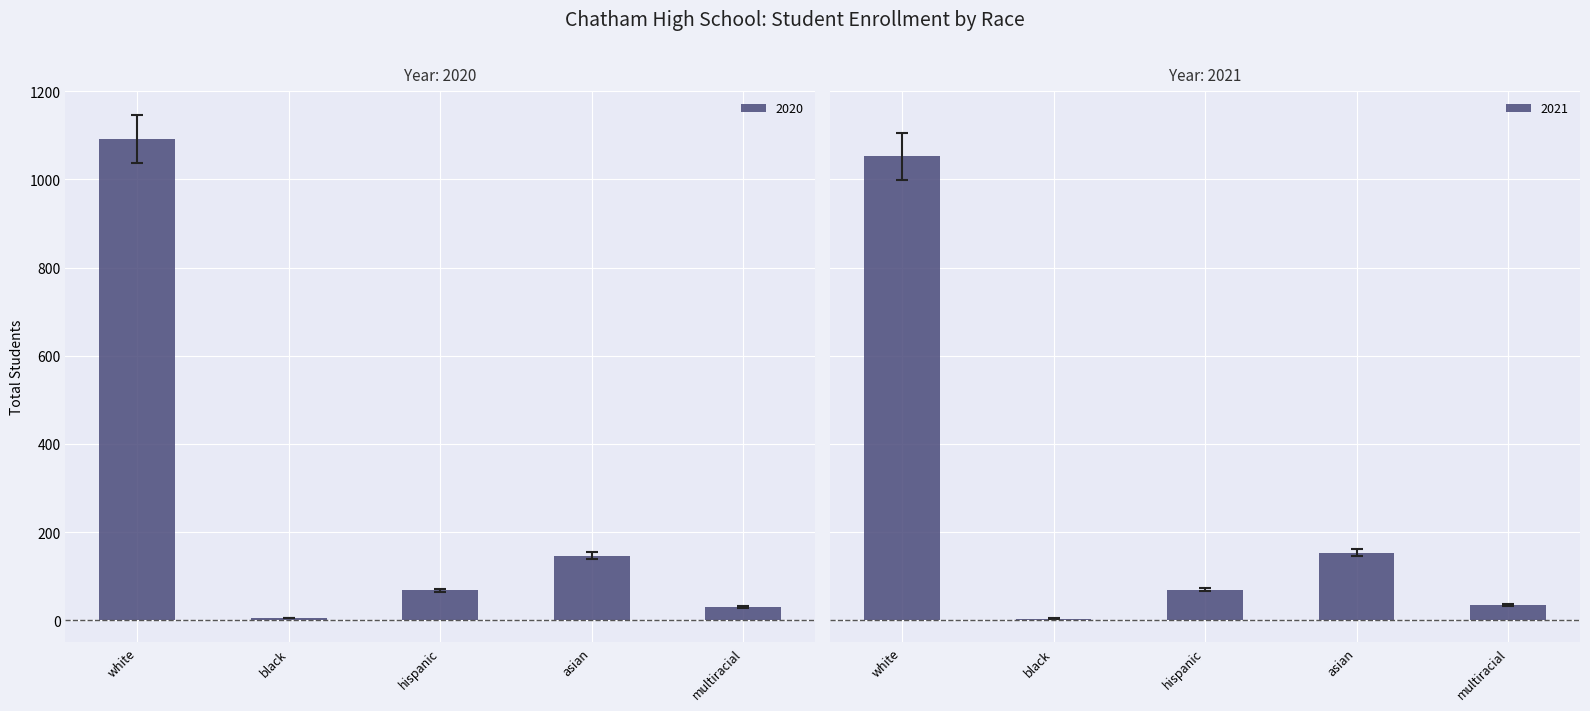

Is it true that the value at white is 1037.4?

True